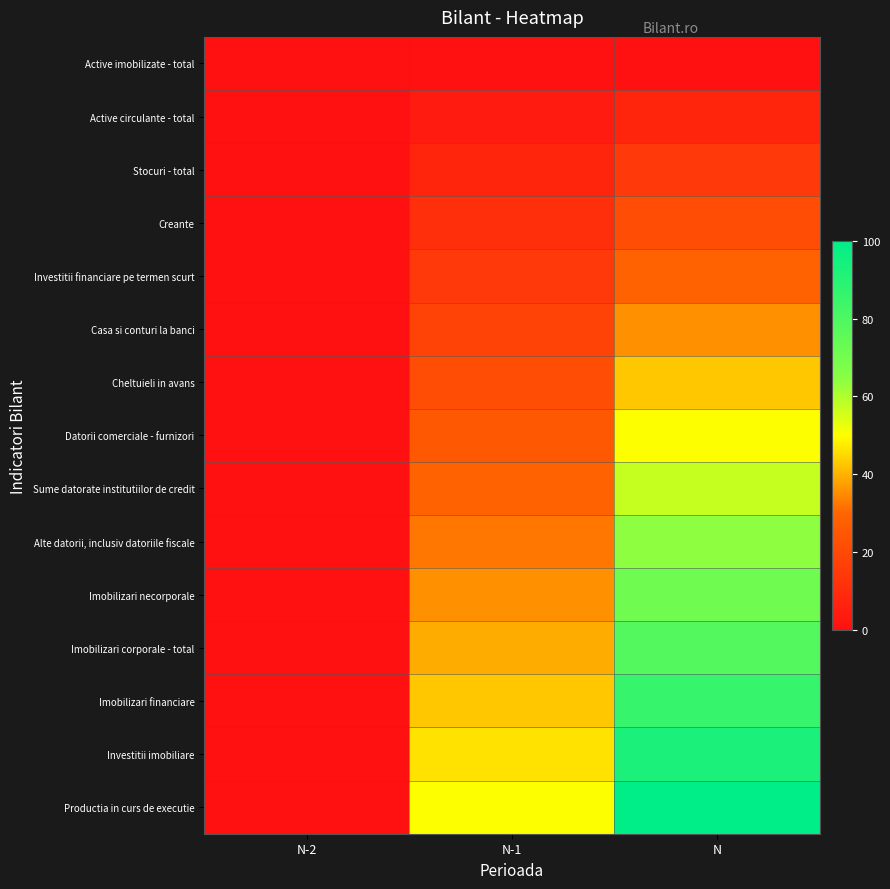

Reading left to right, list all the values displayed in this chart.

Active imobilizate - total: N-2=0.0	N-1=0.0	N=0.0
Active circulante - total: N-2=0.0	N-1=3.6	N=7.1
Stocuri - total: N-2=0.0	N-1=7.1	N=14.3
Creante: N-2=0.0	N-1=10.7	N=21.4
Investitii financiare pe termen scurt: N-2=0.0	N-1=14.3	N=28.6
Casa si conturi la banci: N-2=0.0	N-1=17.9	N=35.7
Cheltuieli in avans: N-2=0.0	N-1=21.4	N=42.9
Datorii comerciale - furnizori: N-2=0.0	N-1=25.0	N=50.0
Sume datorate institutiilor de credit: N-2=0.0	N-1=28.6	N=57.1
Alte datorii, inclusiv datoriile fiscale: N-2=0.0	N-1=32.1	N=64.3
Imobilizari necorporale: N-2=0.0	N-1=35.7	N=71.4
Imobilizari corporale - total: N-2=0.0	N-1=39.3	N=78.6
Imobilizari financiare: N-2=0.0	N-1=42.9	N=85.7
Investitii imobiliare: N-2=0.0	N-1=46.4	N=92.9
Productia in curs de executie: N-2=0.0	N-1=50.0	N=100.0